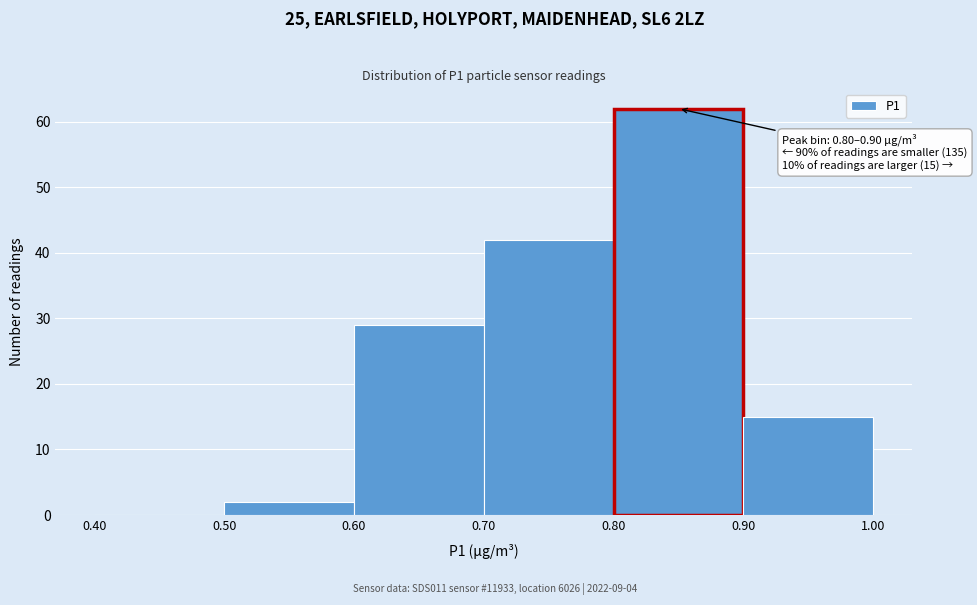

Which range on the x-axis has the tallest bar?

0.80 to 0.90